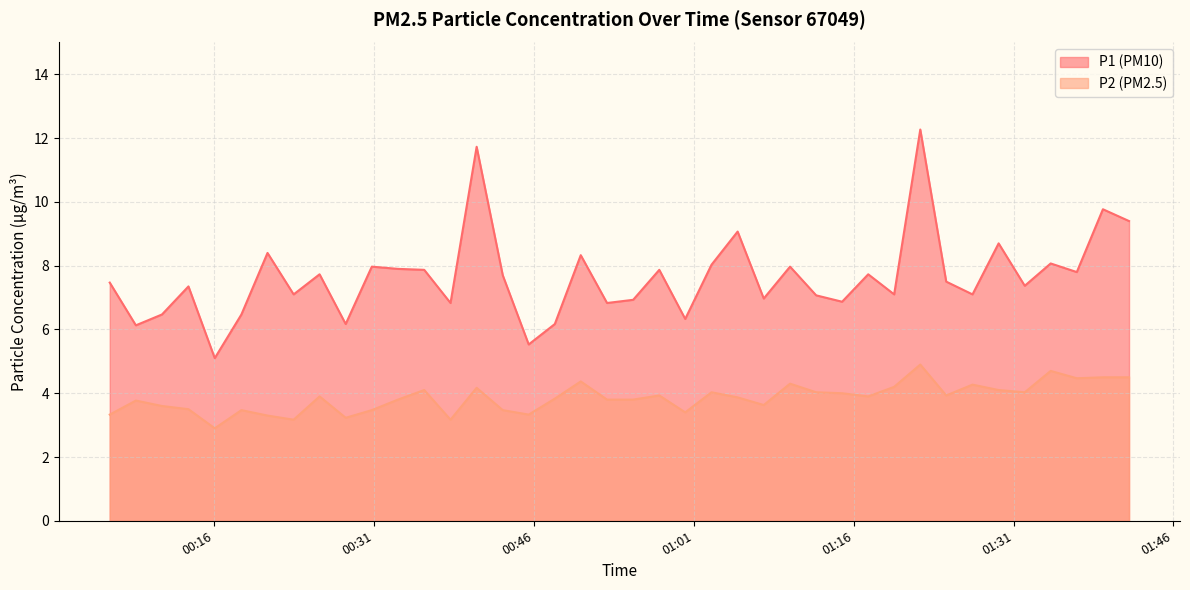

What is the greatest value displayed?

12.3